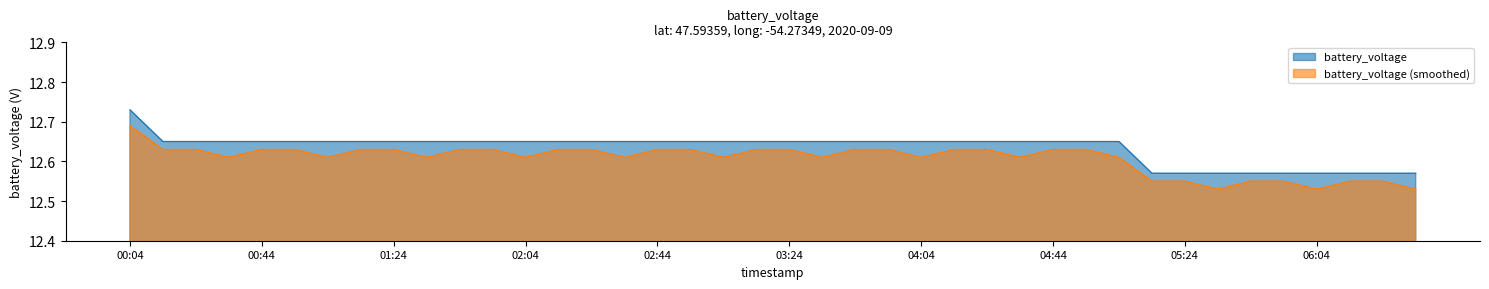

Which category has the lowest value across all series?

05:14